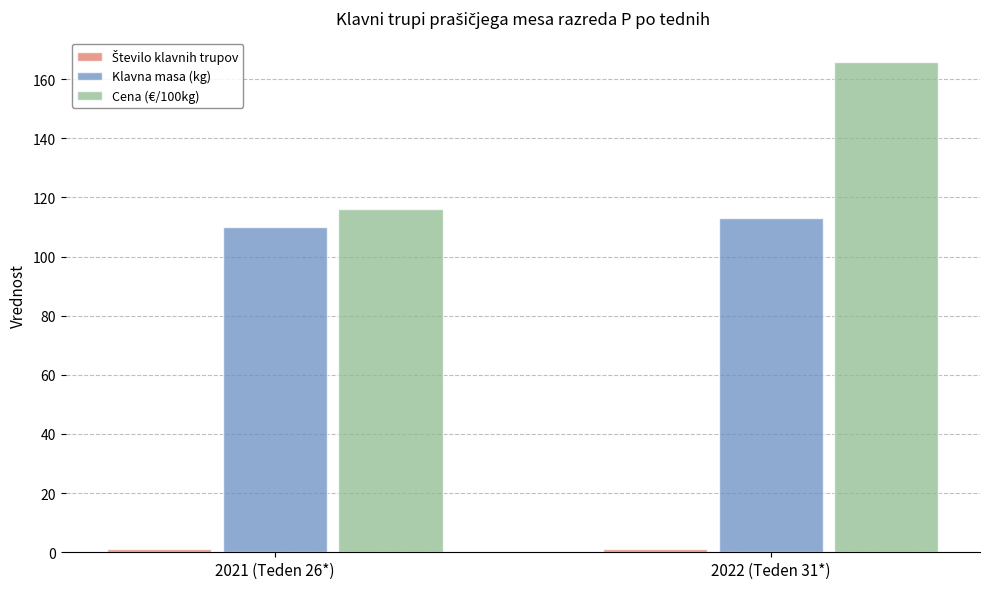

Which series has the largest total across all categories?

Cena (€/100kg)